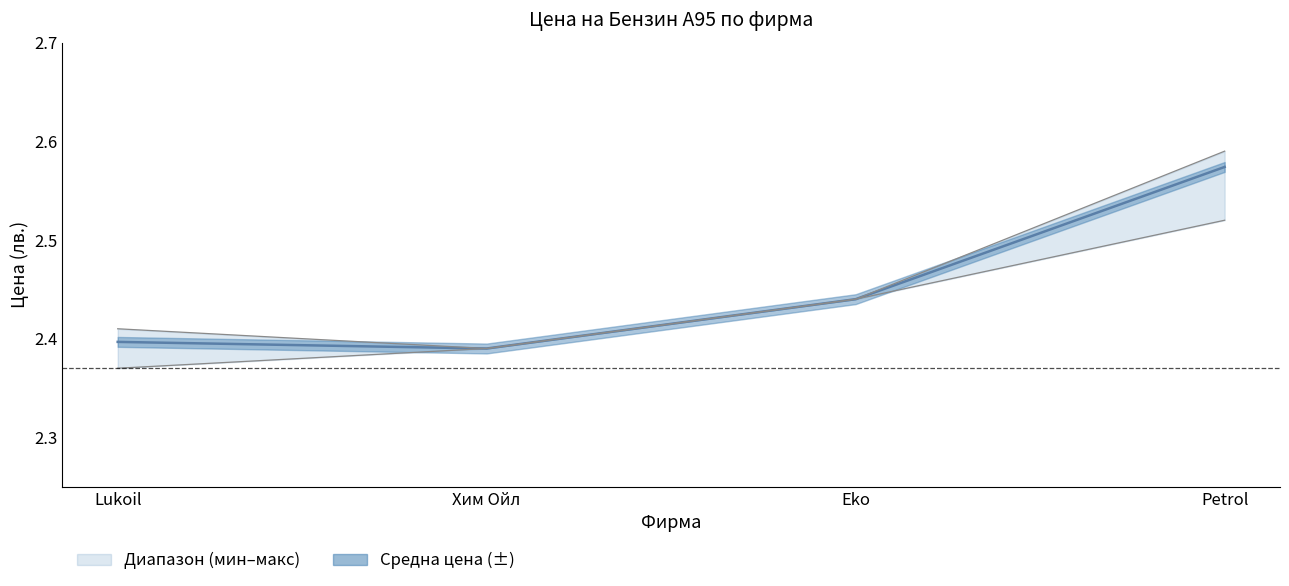

How many data points does each series have?

4